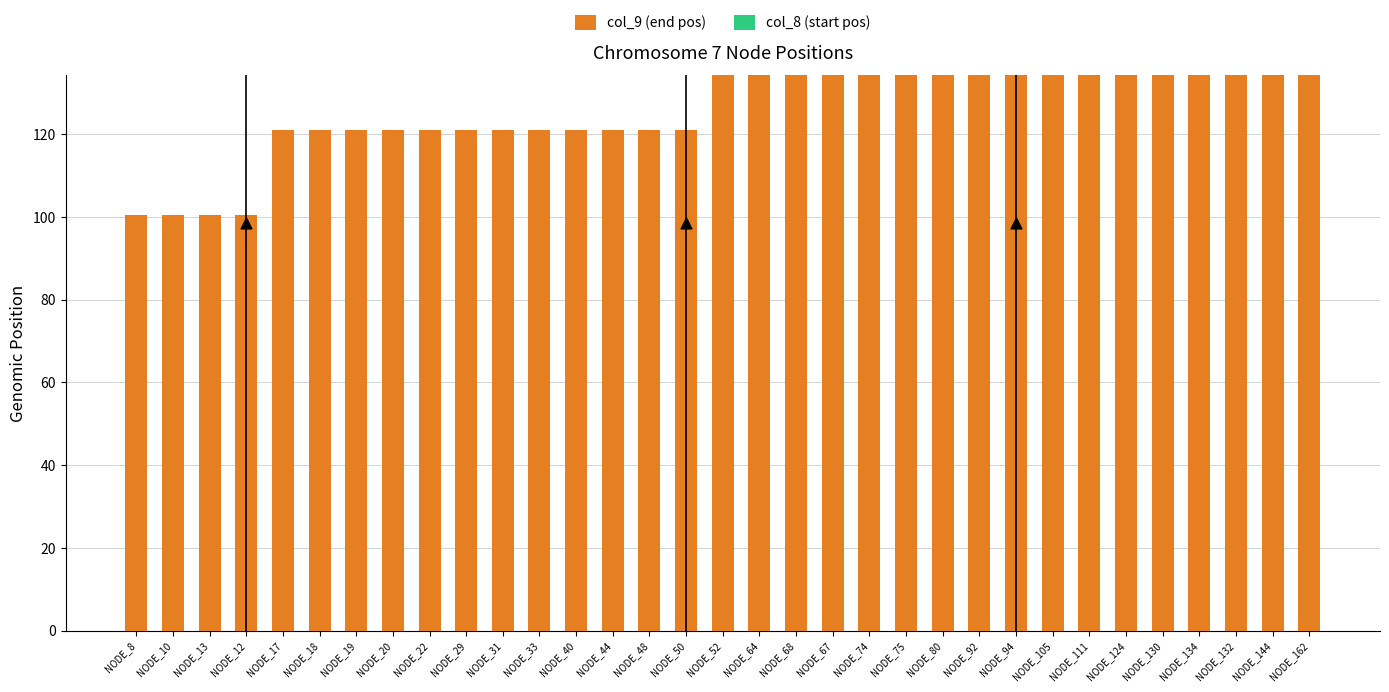

Which series has the largest total across all categories?

col_9 (end pos)